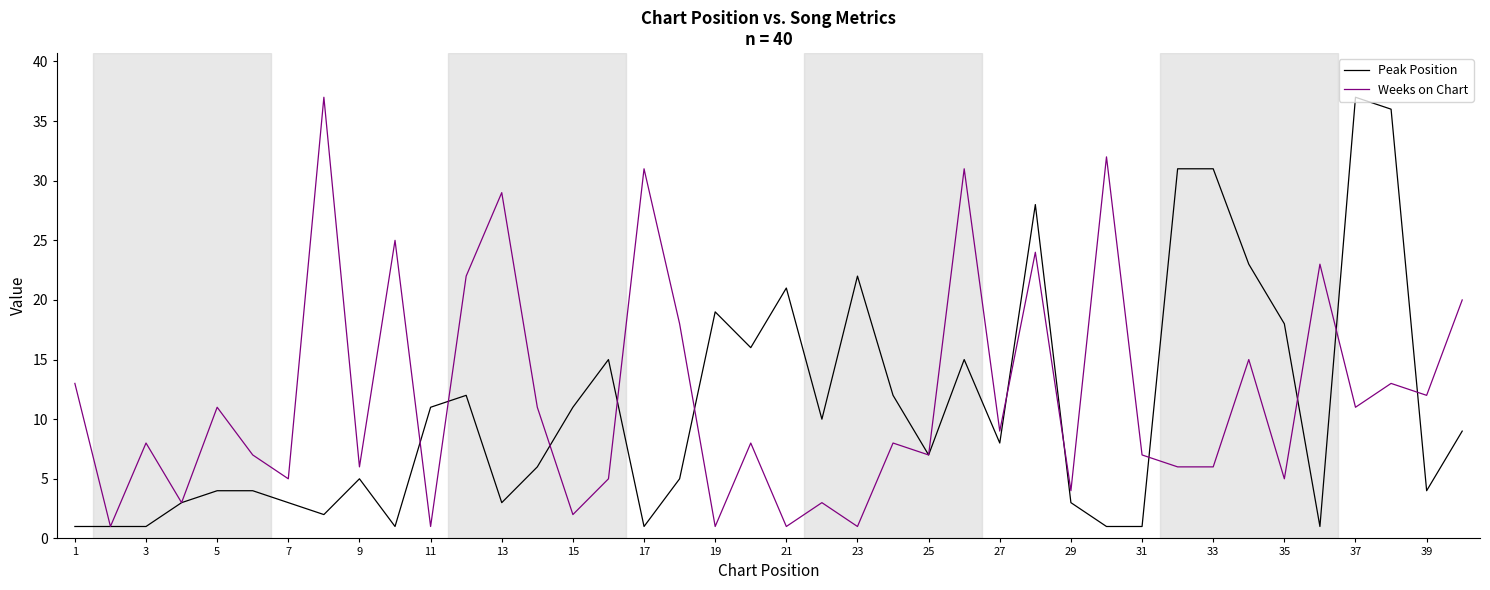

What is the maximum value for Peak Position?

37